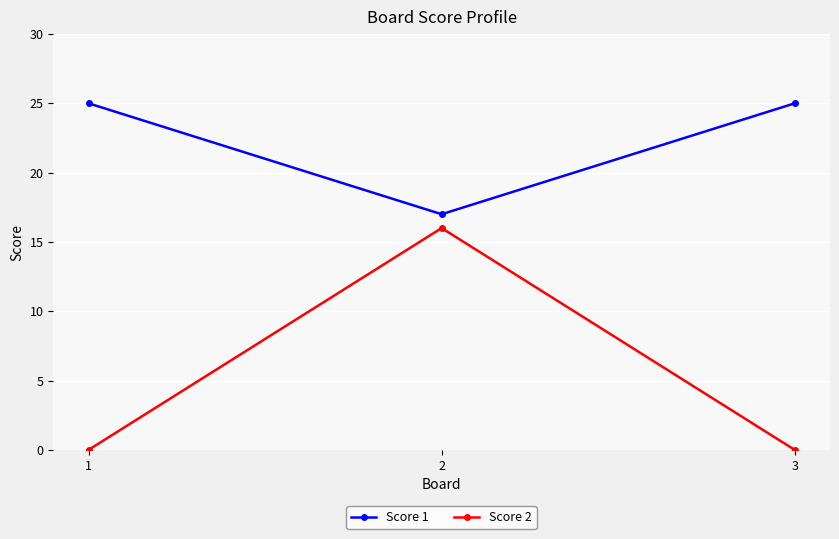

Reading left to right, transcribe all the data shown in this chart.

Score 1: 25	17	25
Score 2: 0	16	0